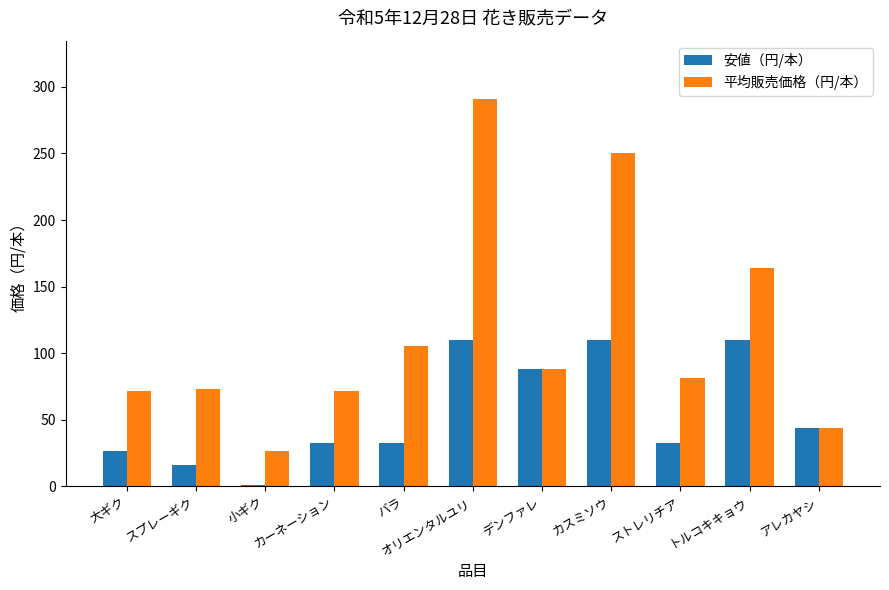

What is the sum of all 平均販売価格（円/本） values?

1268.8